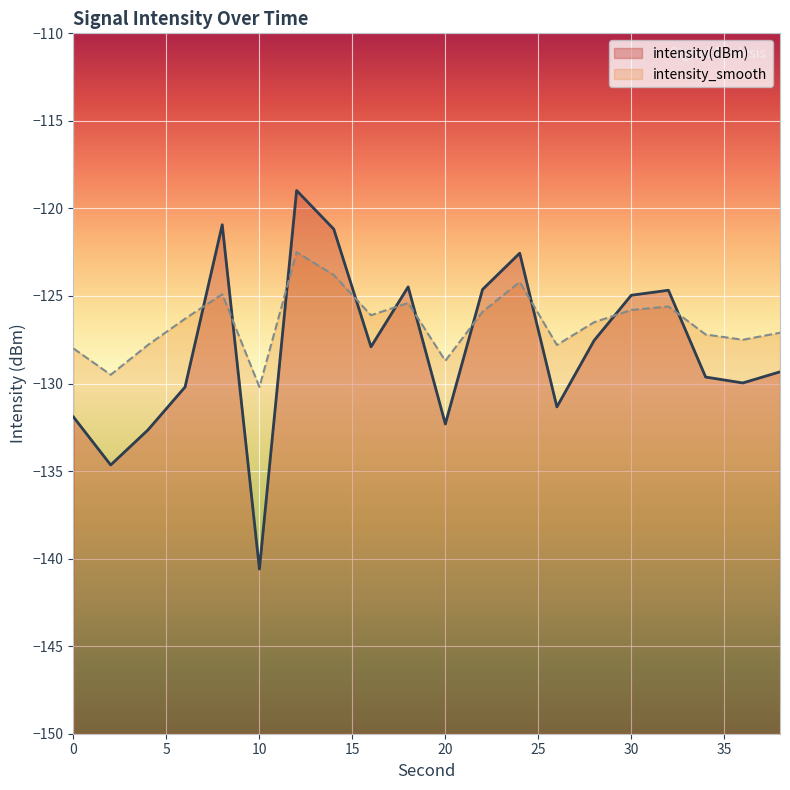

Where is intensity_smooth nearest to the value -126?

16